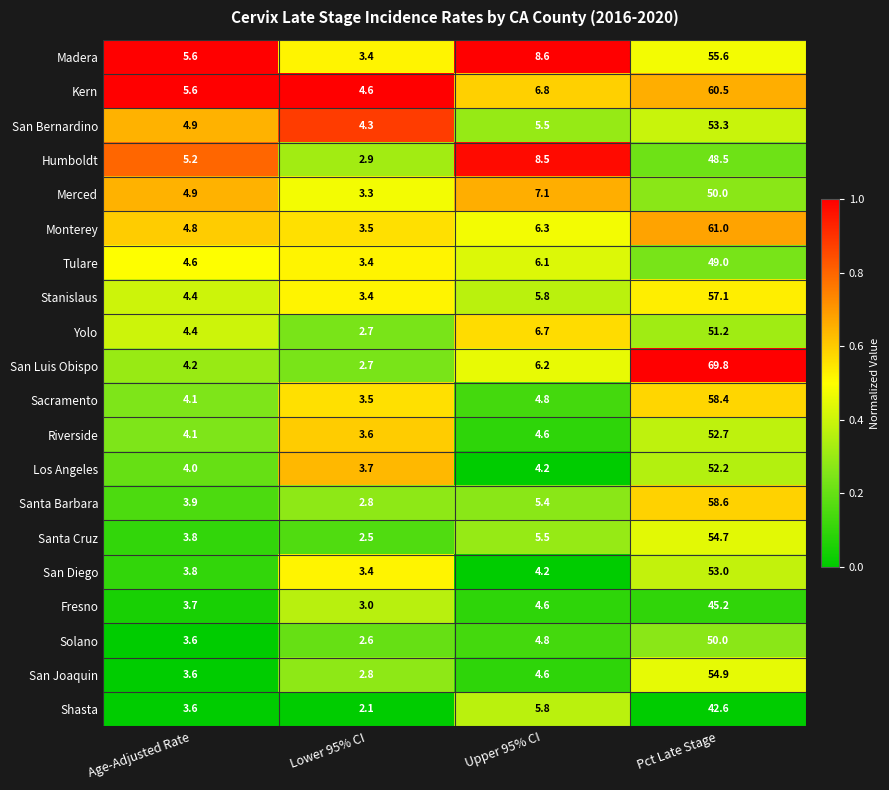

What is the difference between the Humboldt values at Age-Adjusted Rate and Lower 95% CI?

2.3